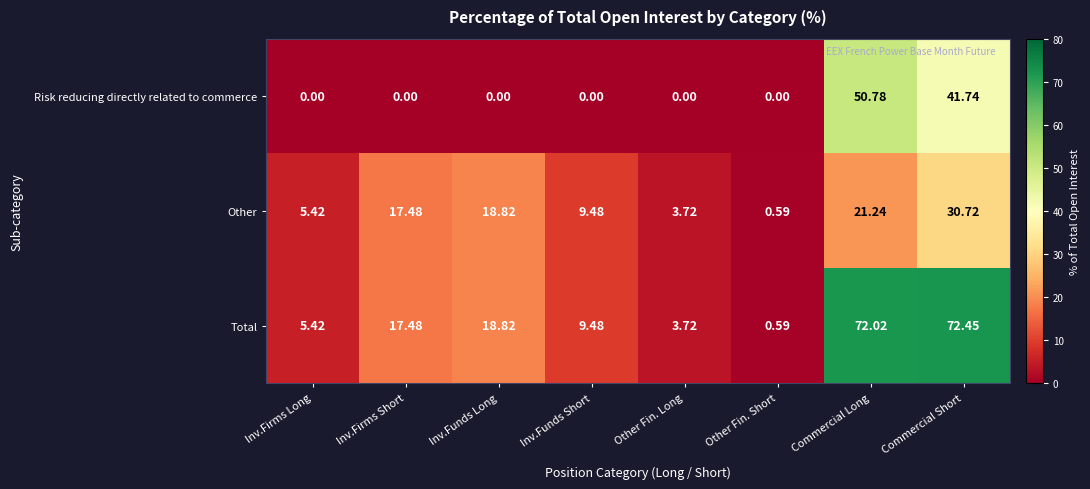

Which category has the highest value across all series?

Commercial Short